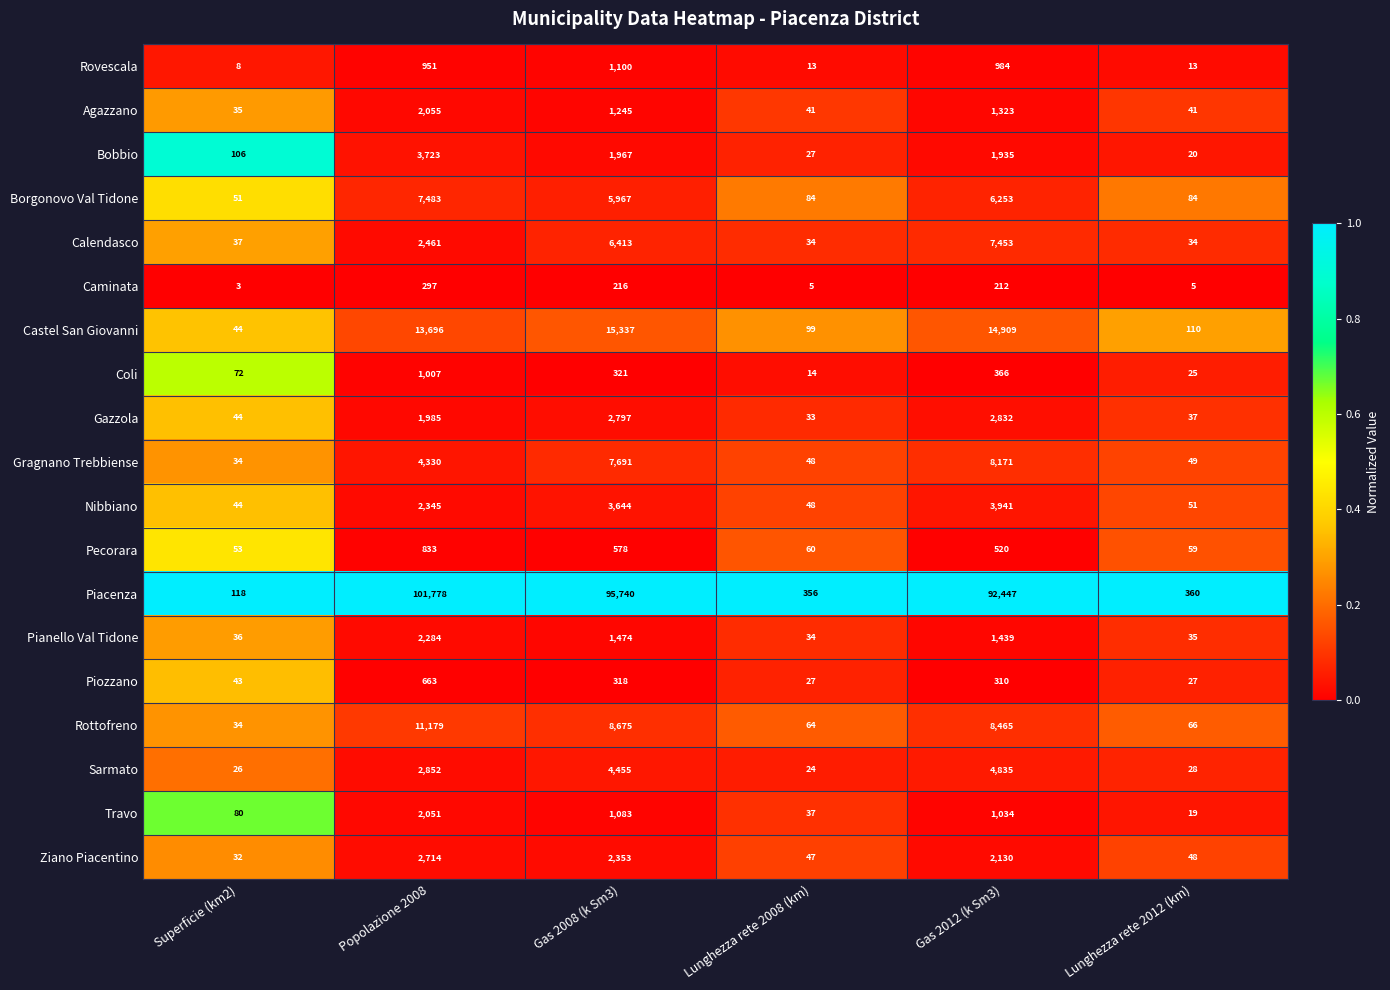

Rank the series at Lunghezza rete 2012 (km) from lowest to highest value.

Caminata, Rovescala, Travo, Bobbio, Coli, Piozzano, Sarmato, Calendasco, Pianello Val Tidone, Gazzola, Agazzano, Ziano Piacentino, Gragnano Trebbiense, Nibbiano, Pecorara, Rottofreno, Borgonovo Val Tidone, Castel San Giovanni, Piacenza